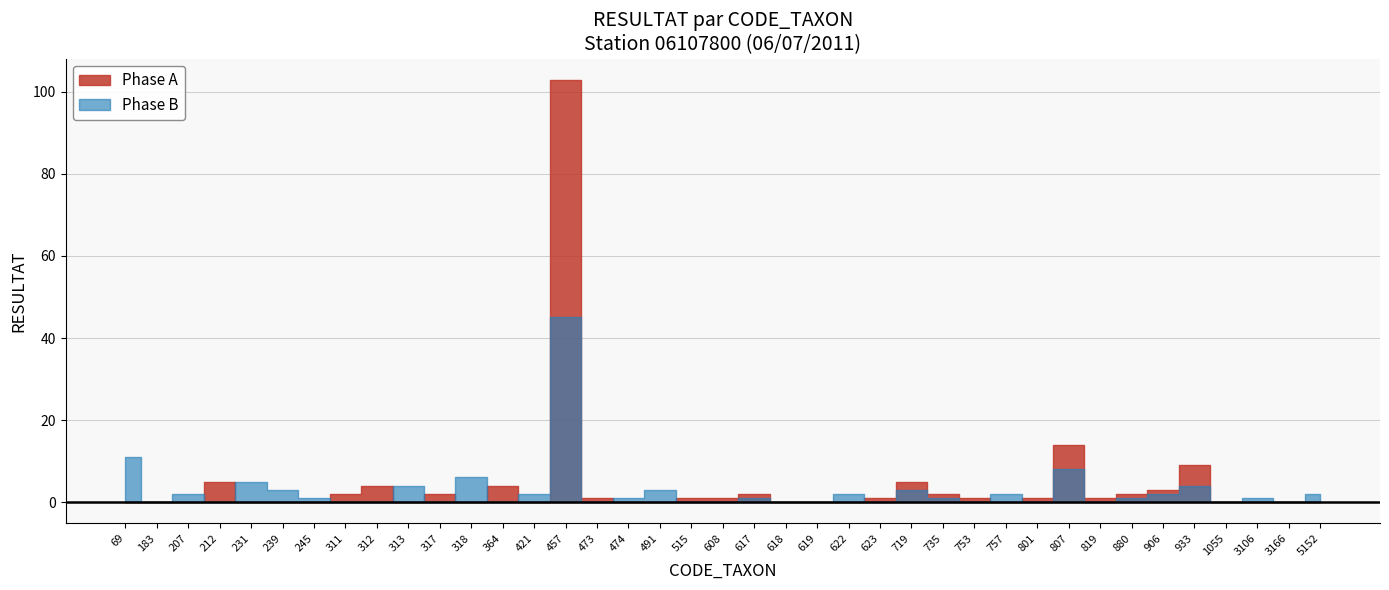

How many lines are shown in the chart?

2